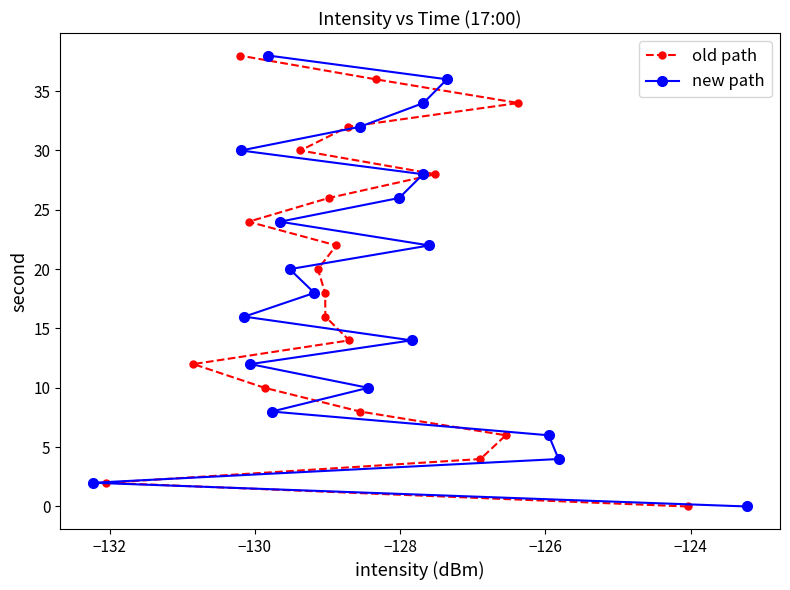

What is the sum of all new path values?

380